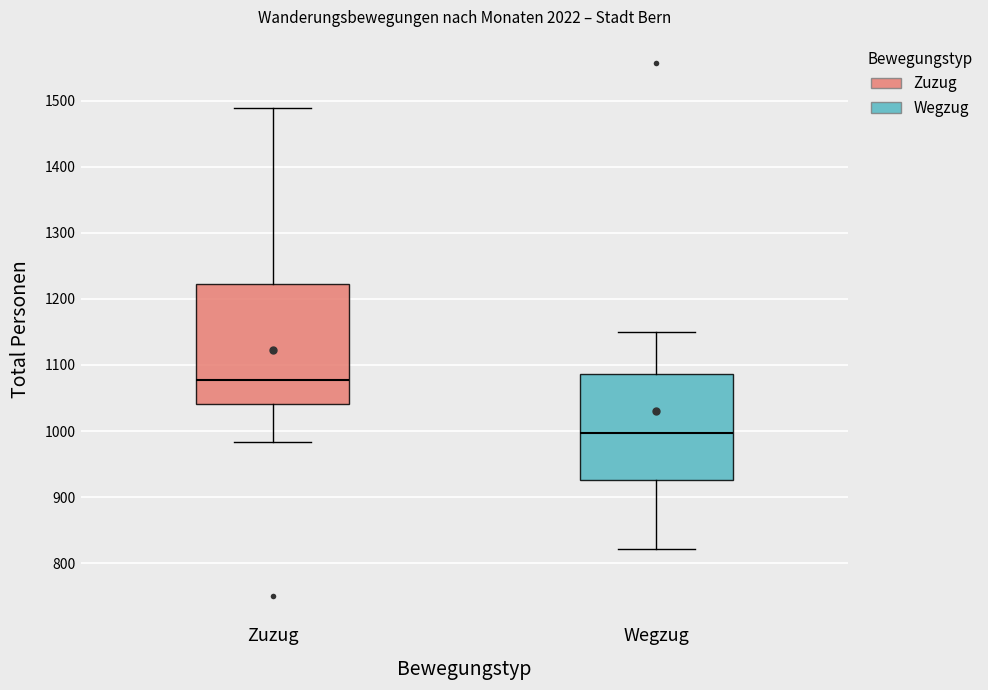

Reading left to right, transcribe this box plot: for each box, give where its median line is, the range the box spans, and where its two whiskers end, as read against the y-axis. The values are not printed on the chart, so give them approximately, as read against the axis.

Zuzug: median 1080, box 1040 to 1220, whiskers 980 to 1490
Wegzug: median 1000, box 930 to 1090, whiskers 820 to 1150